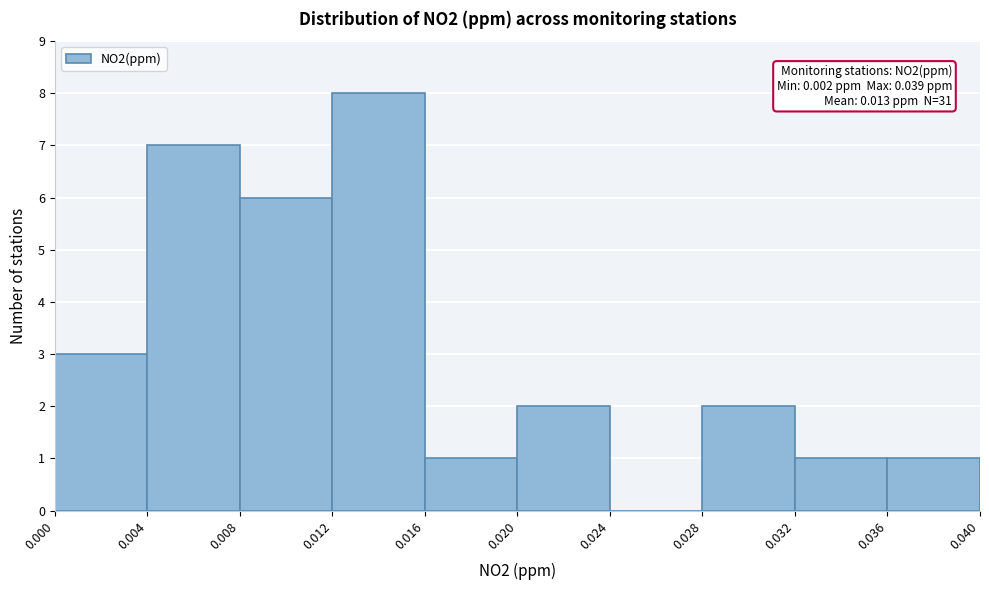

Over which range of the x-axis is the bar tallest?

0.012 to 0.016